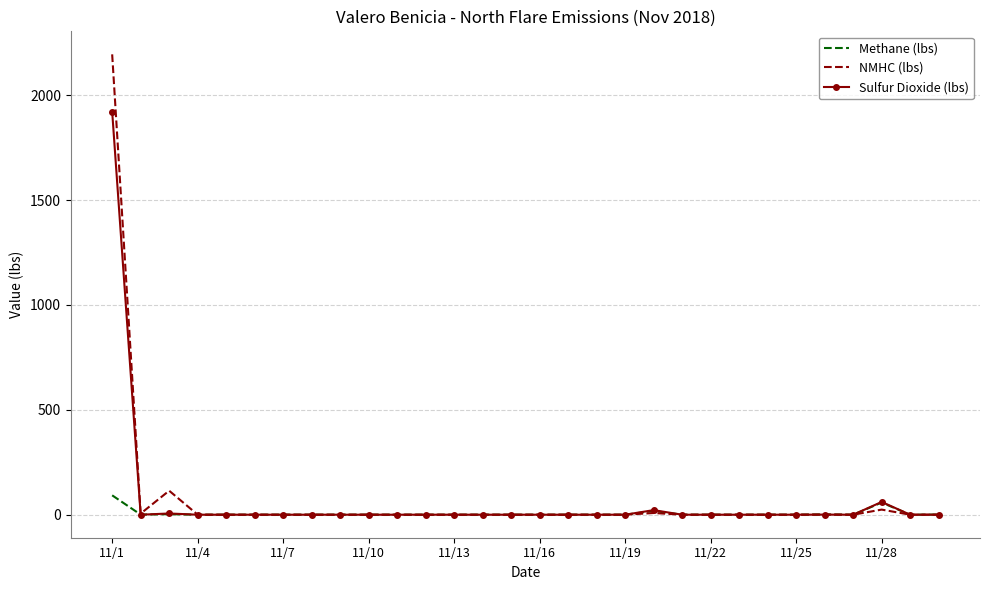

What is the maximum value for Sulfur Dioxide (lbs)?

1921.6